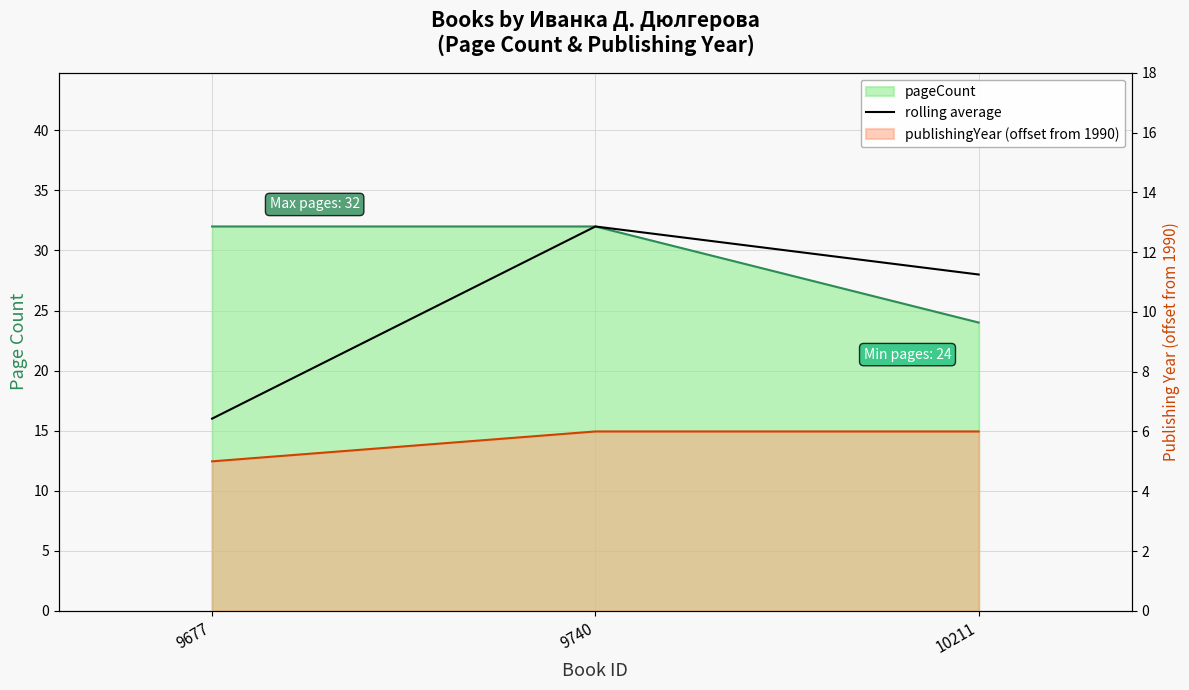

What is the minimum value shown in the chart?

16